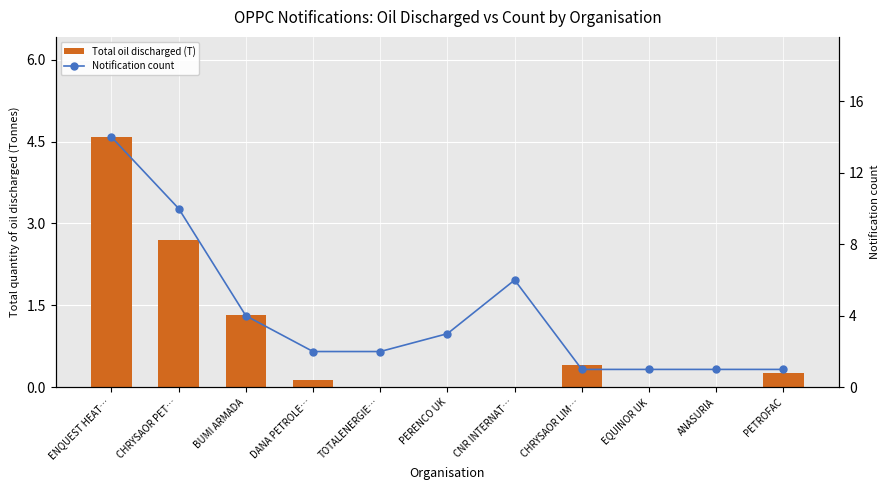

Rank the series by their maximum value, from highest to lowest.

Notification count, Total oil discharged (T)